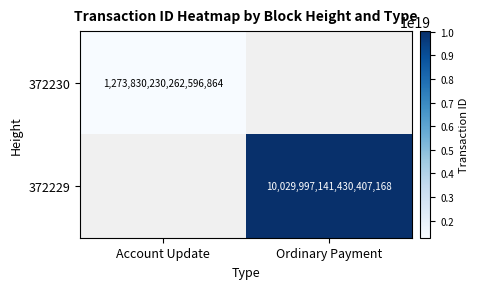

True or false: 372229 has a value of 16509121809238790144 at Ordinary Payment.

False